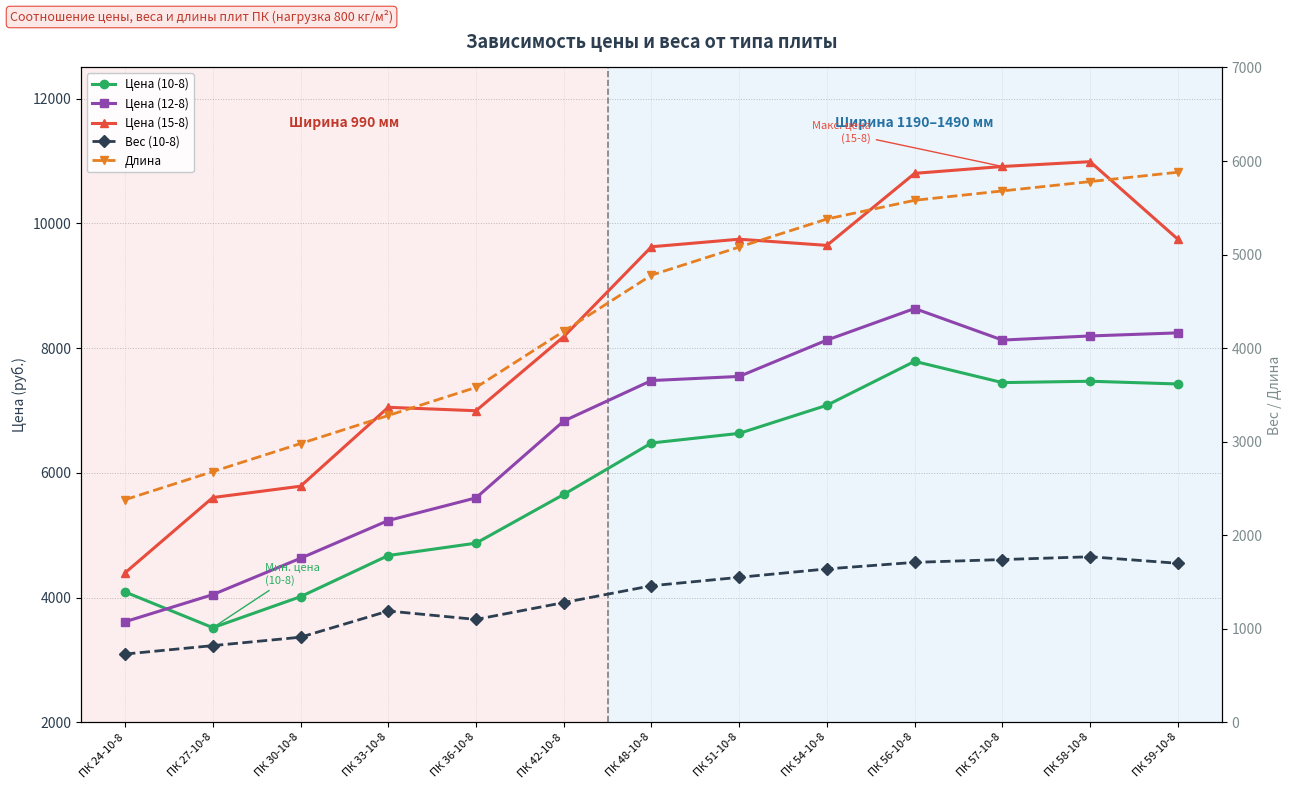

How many lines are shown in the chart?

5